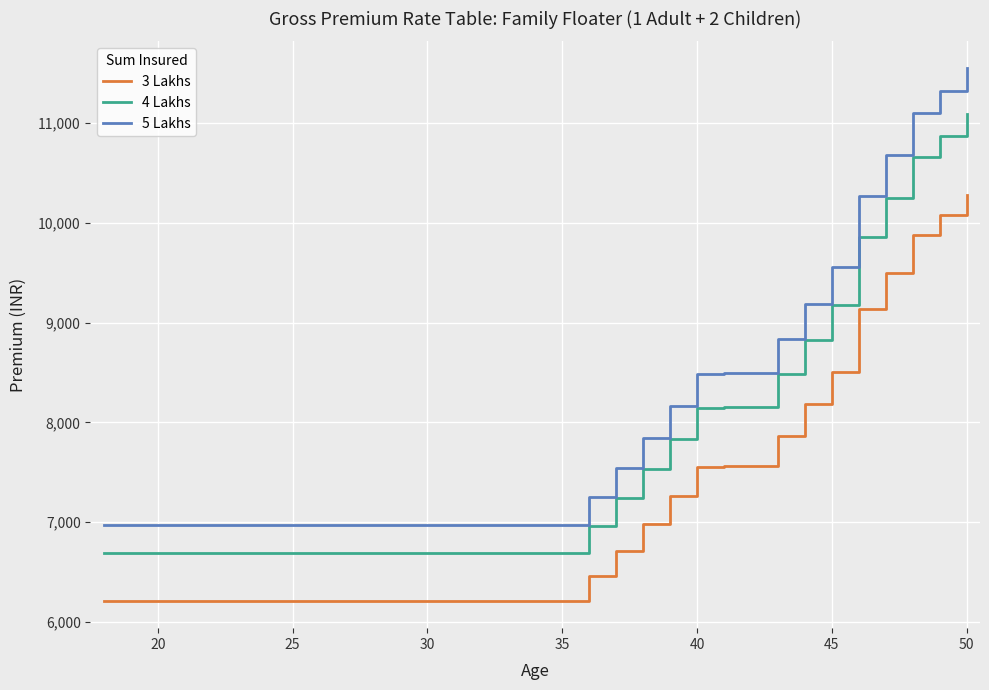

What is the difference between the maximum and minimum values in the 3 Lakhs series?

4077